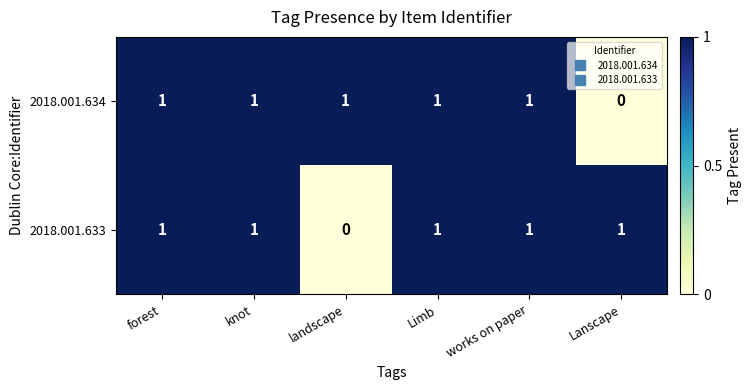

At which label does 2018.001.633 reach its minimum?

landscape